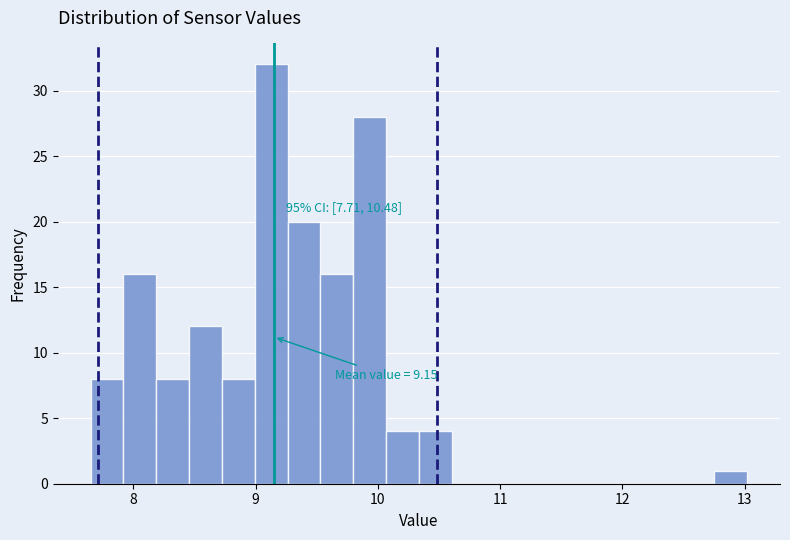

Read against the x-axis, roughly where is the centre of the tallest bar?

9.1